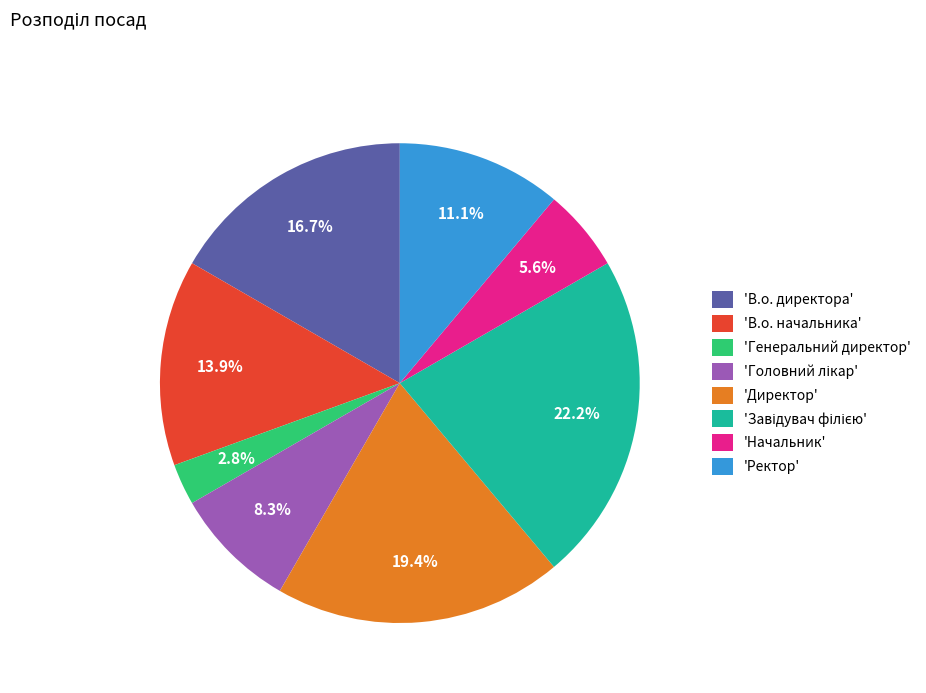

Is there a majority slice in this chart?

No